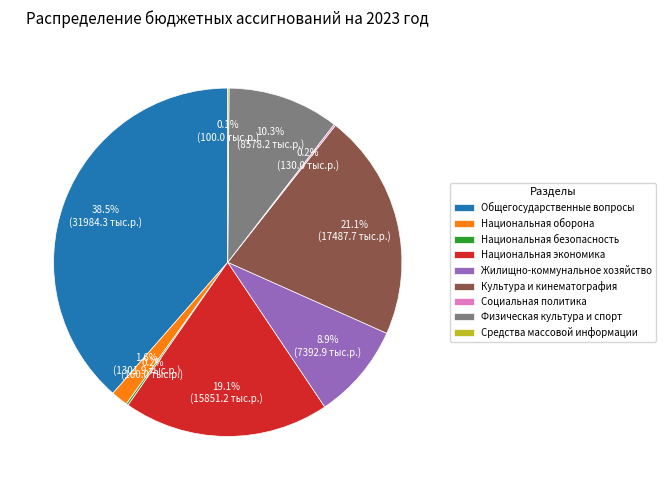

What percentage do Национальная оборона and Общегосударственные вопросы together represent?

40.1%